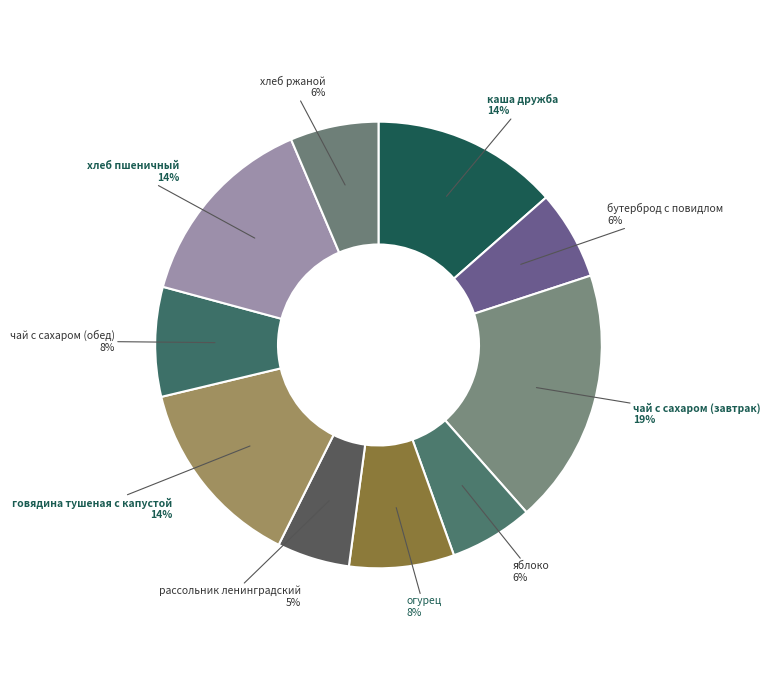

Which slice is the largest?

чай с сахаром (завтрак)